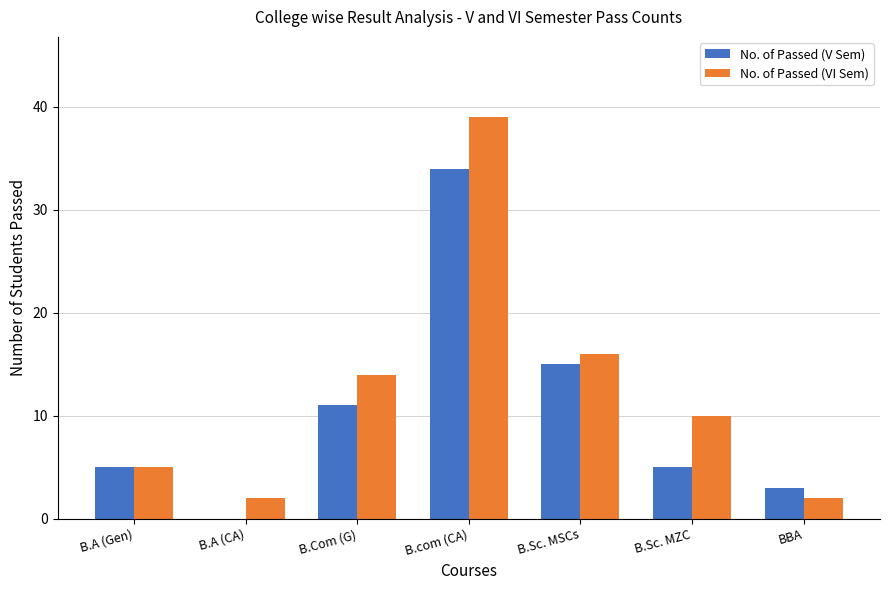

Is it true that No. of Passed (V Sem) equals 11 at B.Com (G)?

True